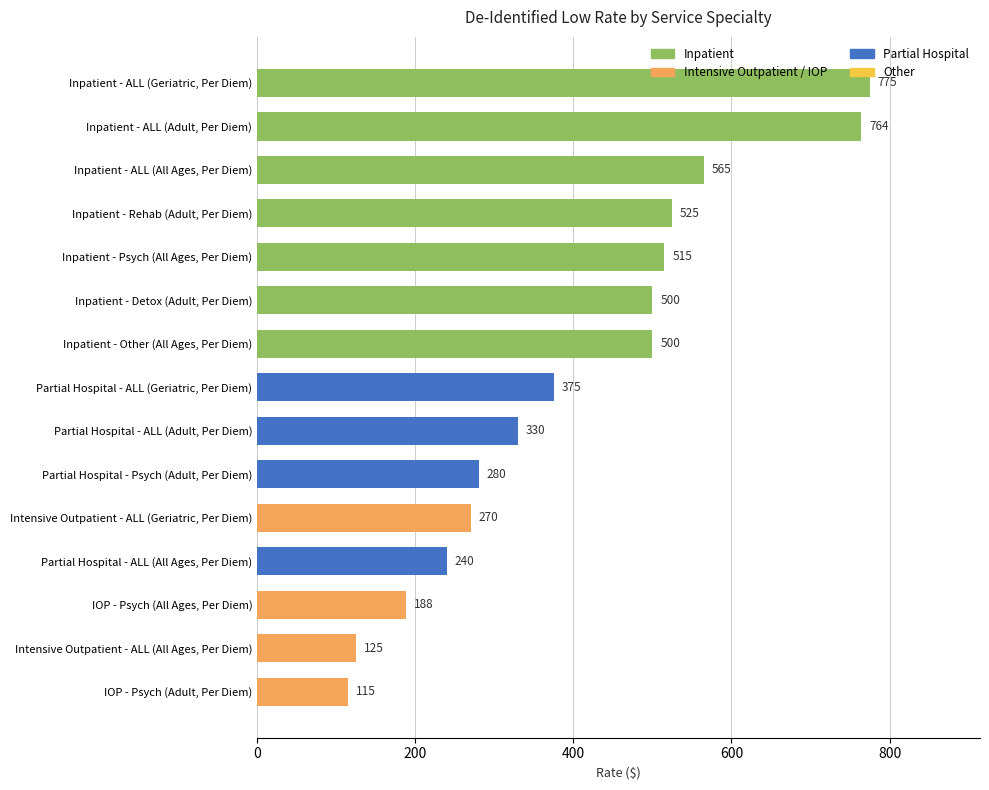

Approximately how many times larger is the value at Partial Hospital - Psych (Adult, Per Diem) compared to Partial Hospital - ALL (All Ages, Per Diem)?

1.2